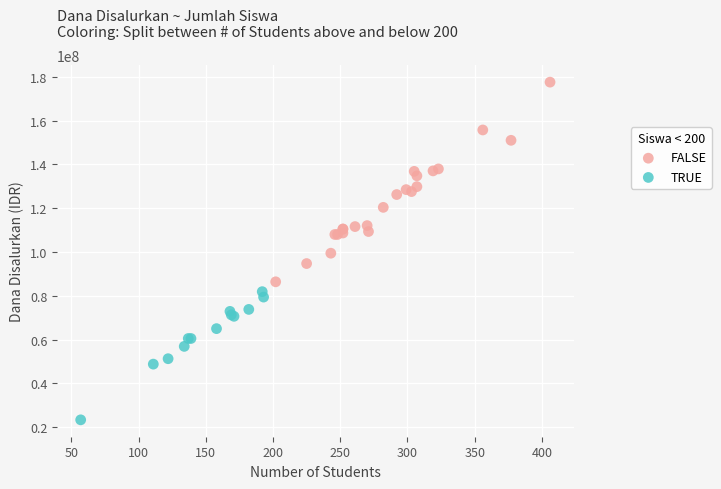

Which series has the largest Y range (max minus min)?

FALSE